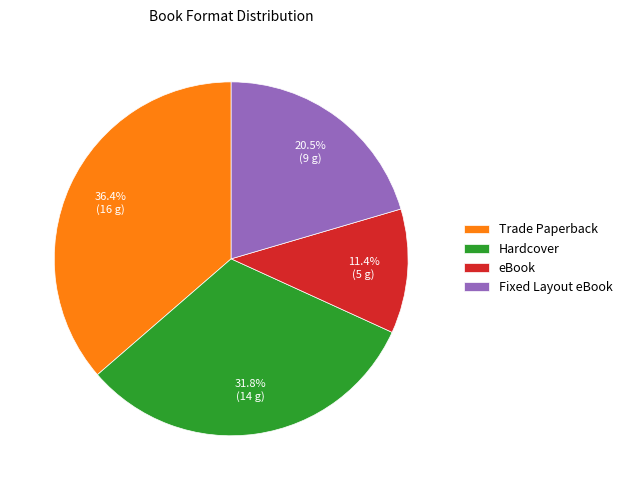

To the nearest percent, what is the average slice percentage?

25%